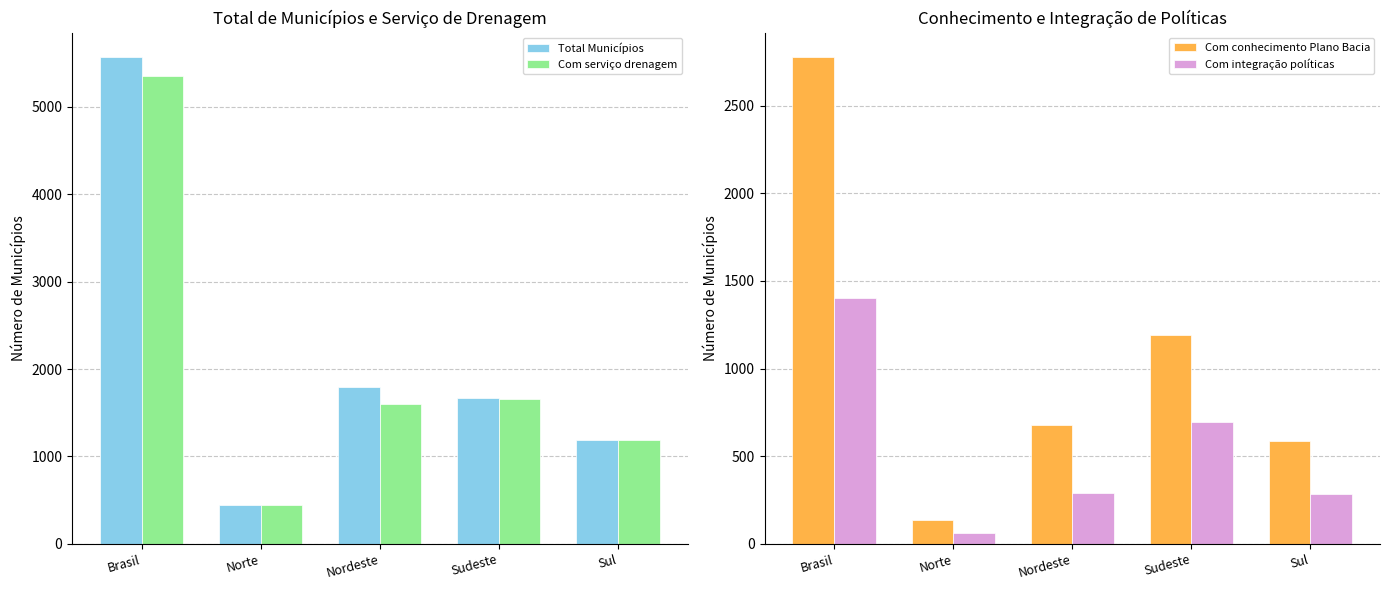

Is it true that Com serviço drenagem equals 1661 at Sudeste?

True